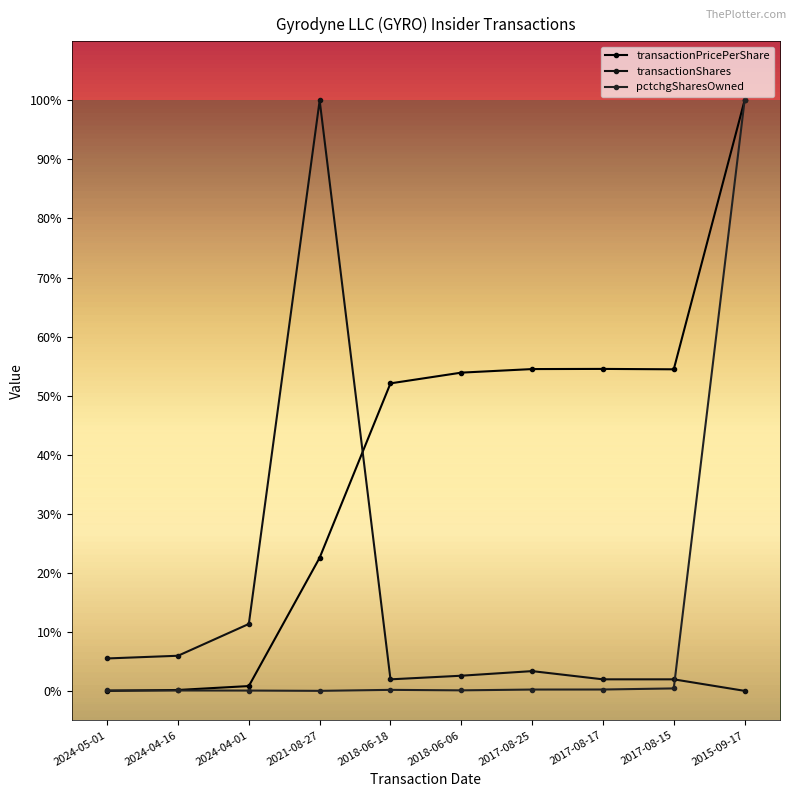

At which category does pctchgSharesOwned reach its first local valley?

2021-08-27